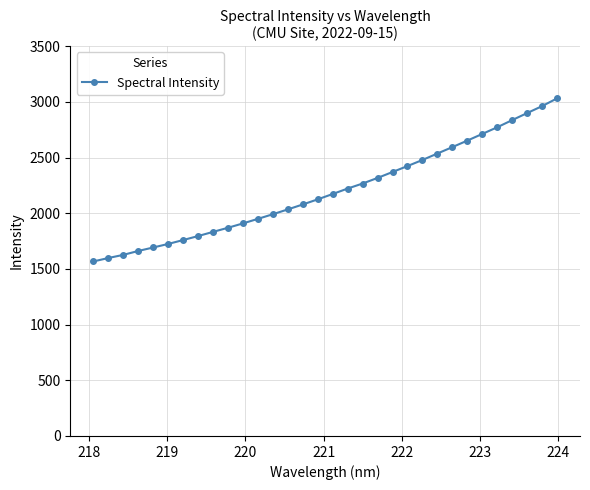

What is the average value?

2202.0